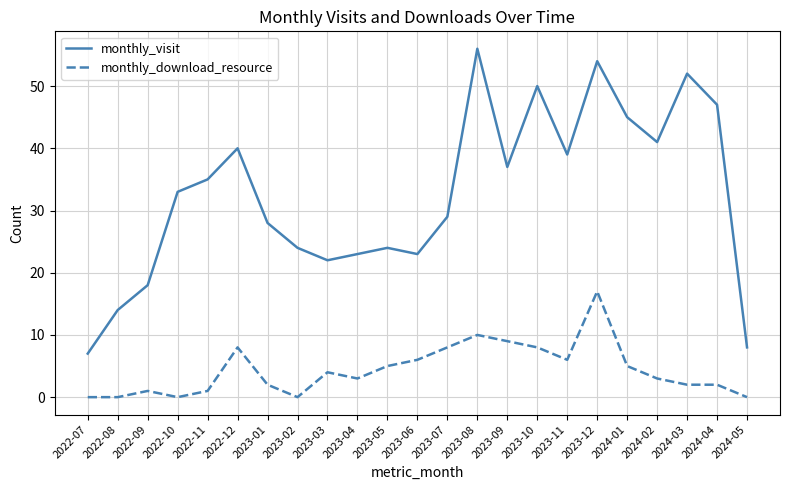

Reading right to left, what are all the values shown in this chart?

monthly_visit: 2024-05=8	2024-04=47	2024-03=52	2024-02=41	2024-01=45	2023-12=54	2023-11=39	2023-10=50	2023-09=37	2023-08=56	2023-07=29	2023-06=23	2023-05=24	2023-04=23	2023-03=22	2023-02=24	2023-01=28	2022-12=40	2022-11=35	2022-10=33	2022-09=18	2022-08=14	2022-07=7
monthly_download_resource: 2024-05=0	2024-04=2	2024-03=2	2024-02=3	2024-01=5	2023-12=17	2023-11=6	2023-10=8	2023-09=9	2023-08=10	2023-07=8	2023-06=6	2023-05=5	2023-04=3	2023-03=4	2023-02=0	2023-01=2	2022-12=8	2022-11=1	2022-10=0	2022-09=1	2022-08=0	2022-07=0